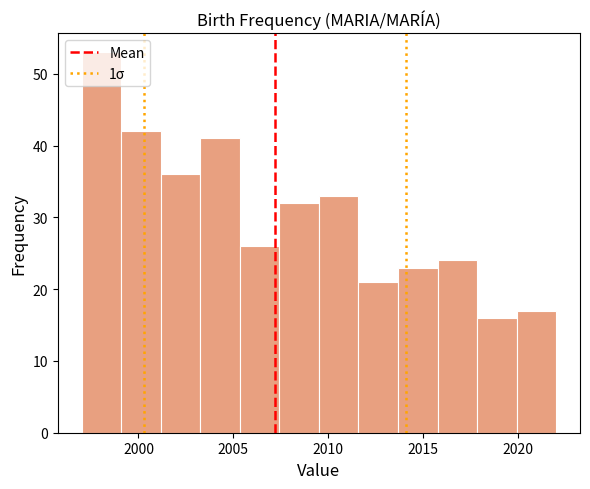

What is the height of the bar covering 2020.0 to 2022.0 on the x-axis? Neither the bar edges nor the heights are printed on the chart, so give them approximately, as read against the axes.

17